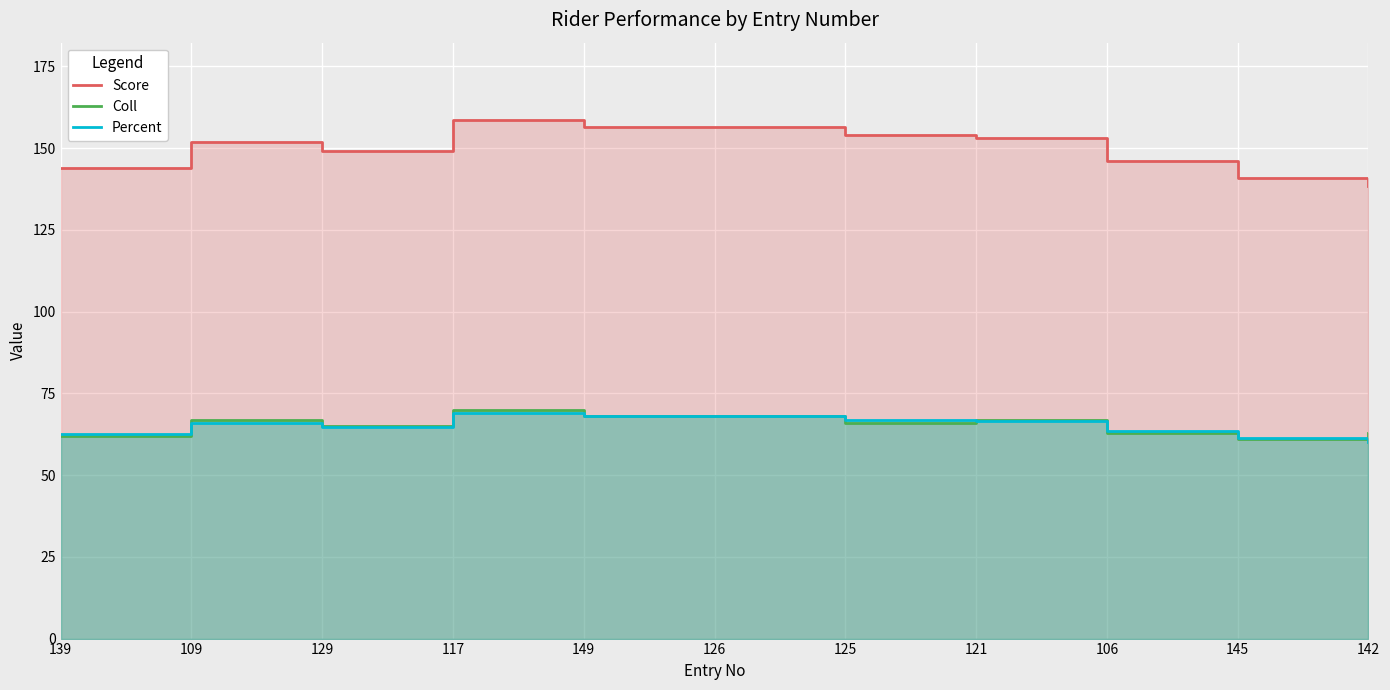

Reading right to left, transcribe all the data shown in this chart.

Score: 138.5	141.0	146.0	153.0	154.0	156.5	156.5	158.5	149.0	152.0	144.0
Coll: 63.0	61.0	63.0	67.0	66.0	68.0	68.0	70.0	65.0	67.0	62.0
Percent: 60.2	61.3	63.5	66.5	67.0	68.0	68.0	68.9	64.8	66.1	62.6